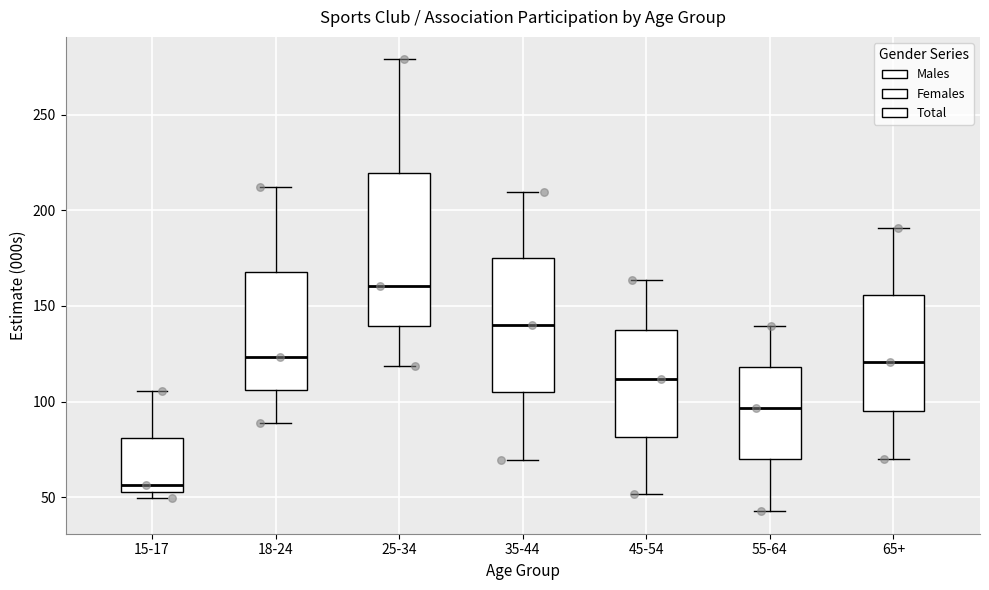

Which box's median line is the highest?

25-34